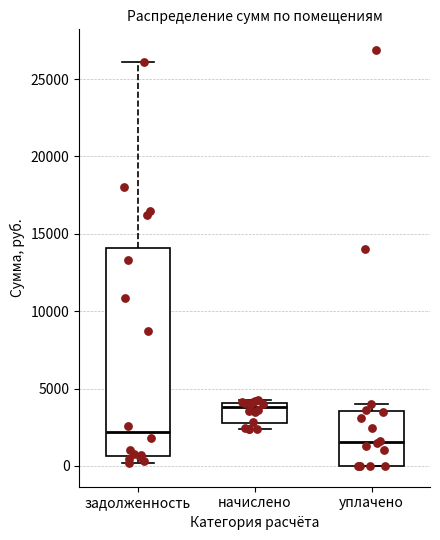

Where is the lower edge of the box for уплачено on the y-axis? The values are not printed on the chart, so give them approximately, as read against the axis.

0